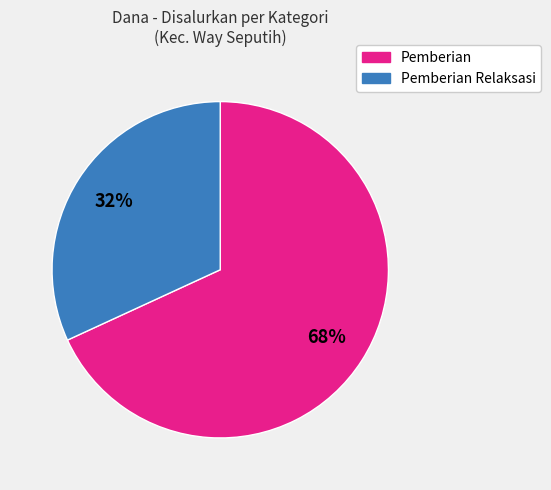

To the nearest percent, what is the difference between the largest and smallest slice percentages?

36%